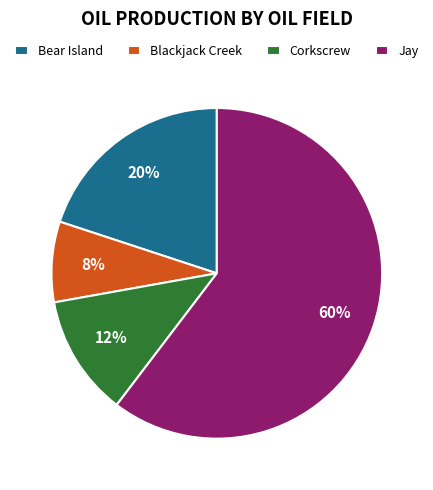

What is the ratio of the value at Corkscrew to the value at Blackjack Creek?

1.5